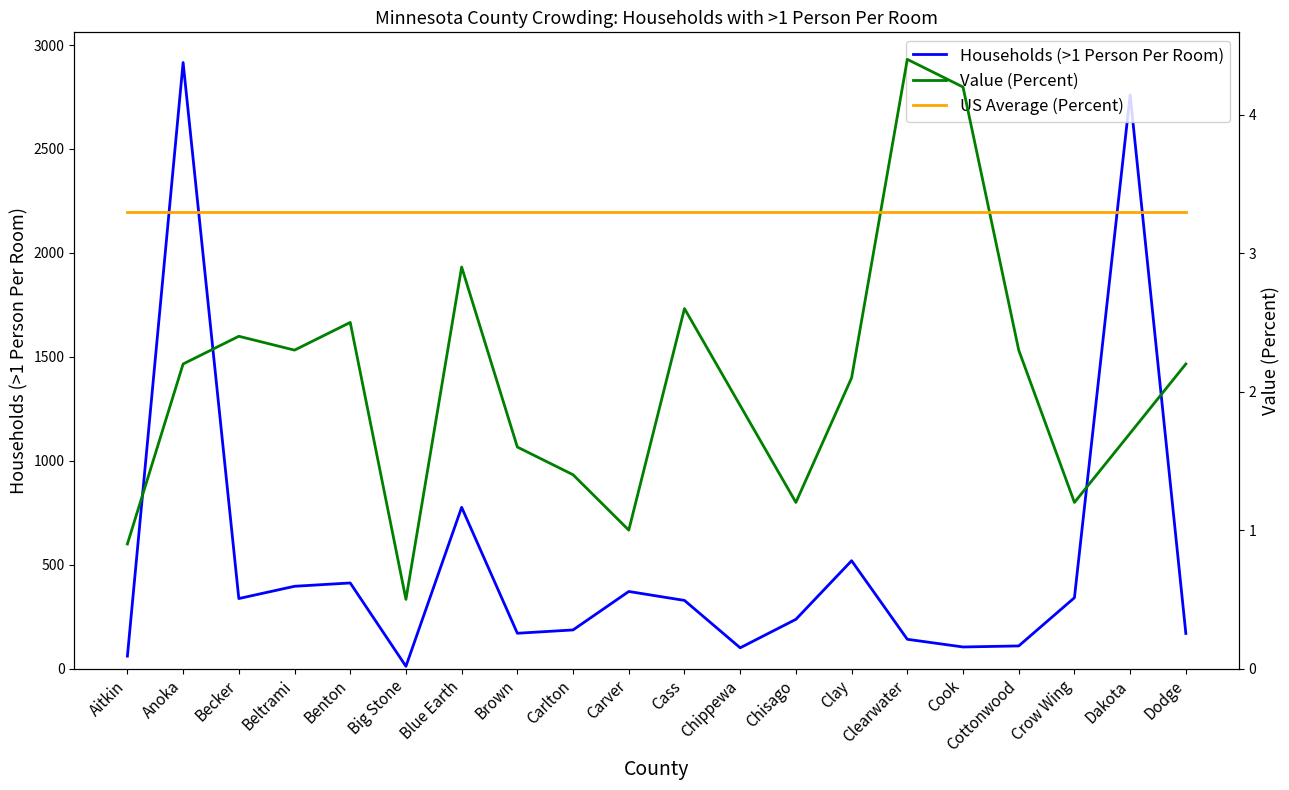

Is it true that Value (Percent) equals 2.9 at Blue Earth?

True